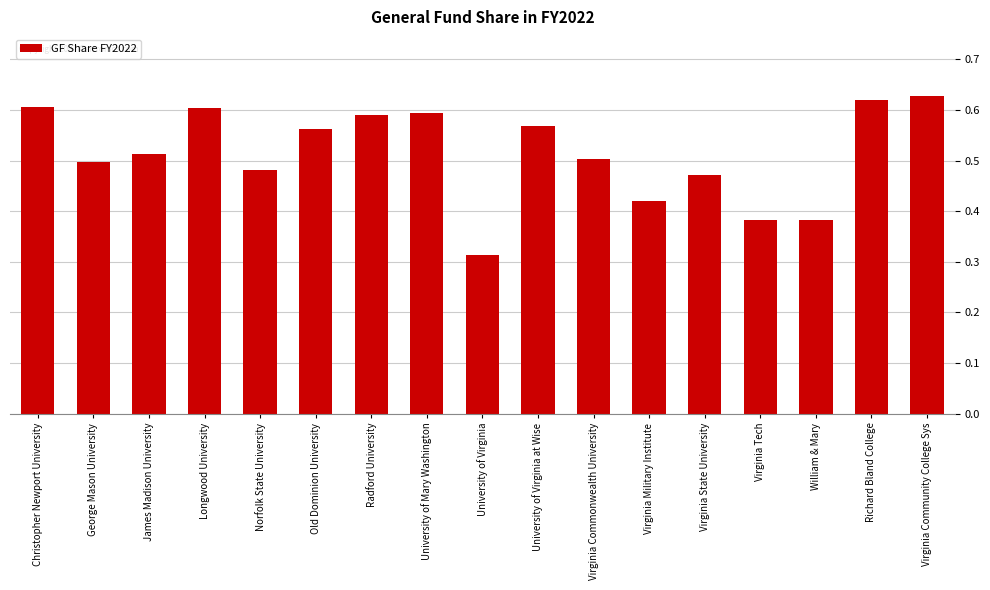

What is the label of the 15th bar from the left?

William & Mary